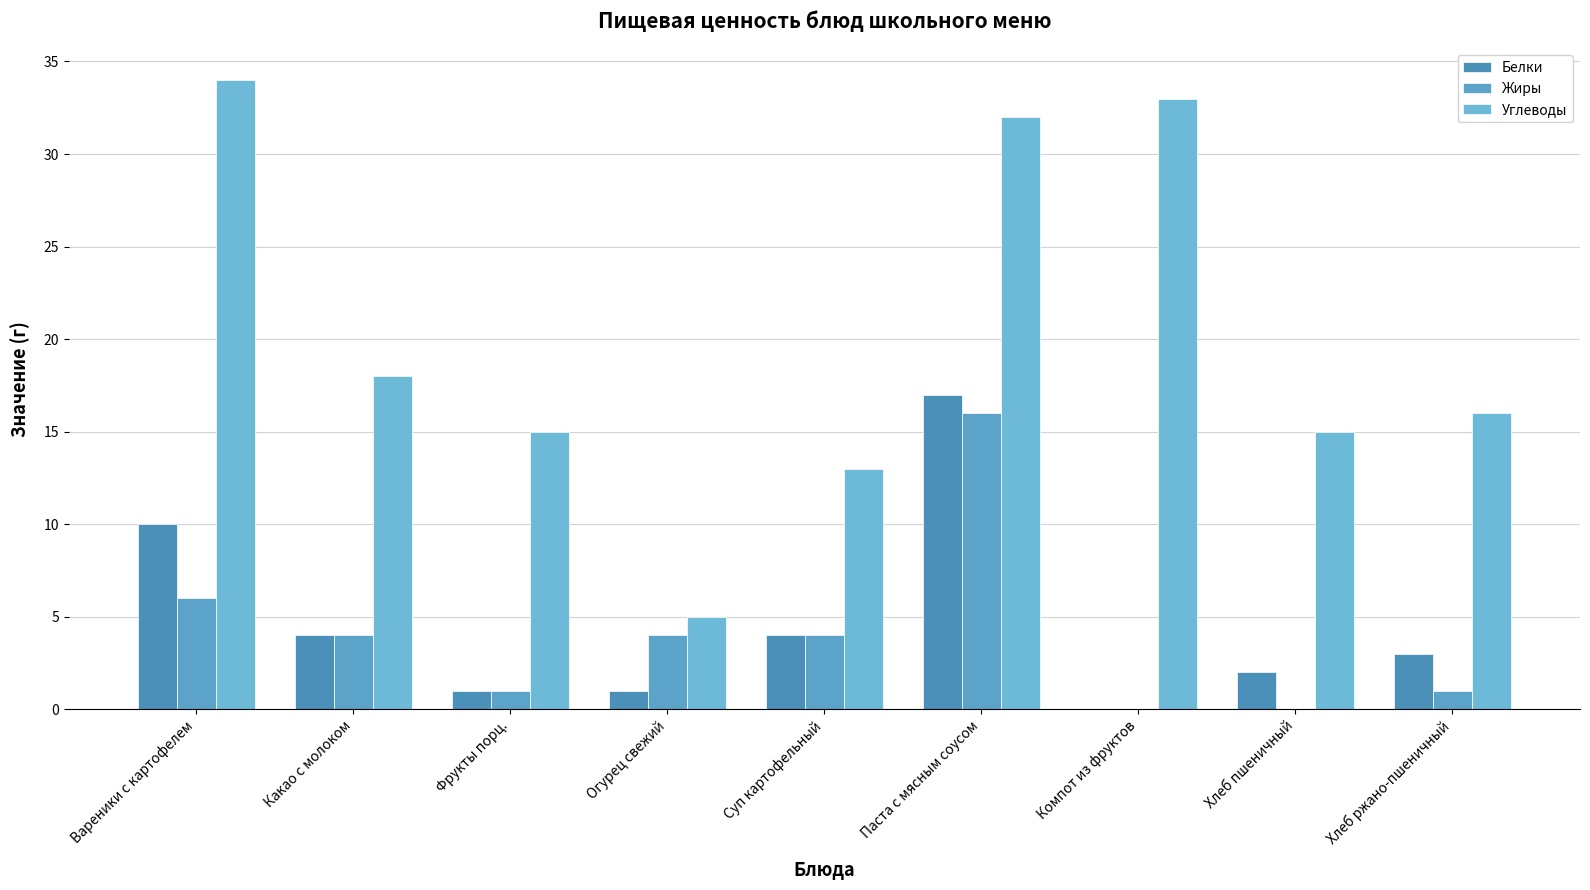

Does the chart contain stacked bars?

No